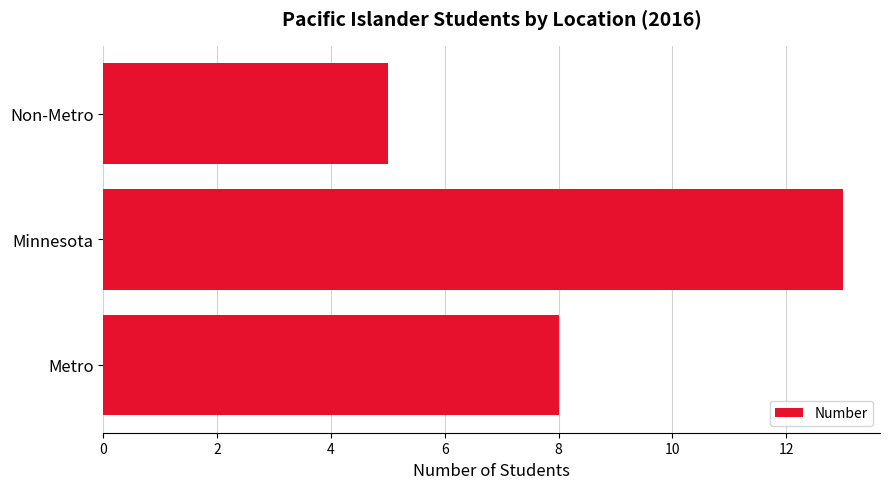

Which label corresponds to the largest value in the chart?

Minnesota